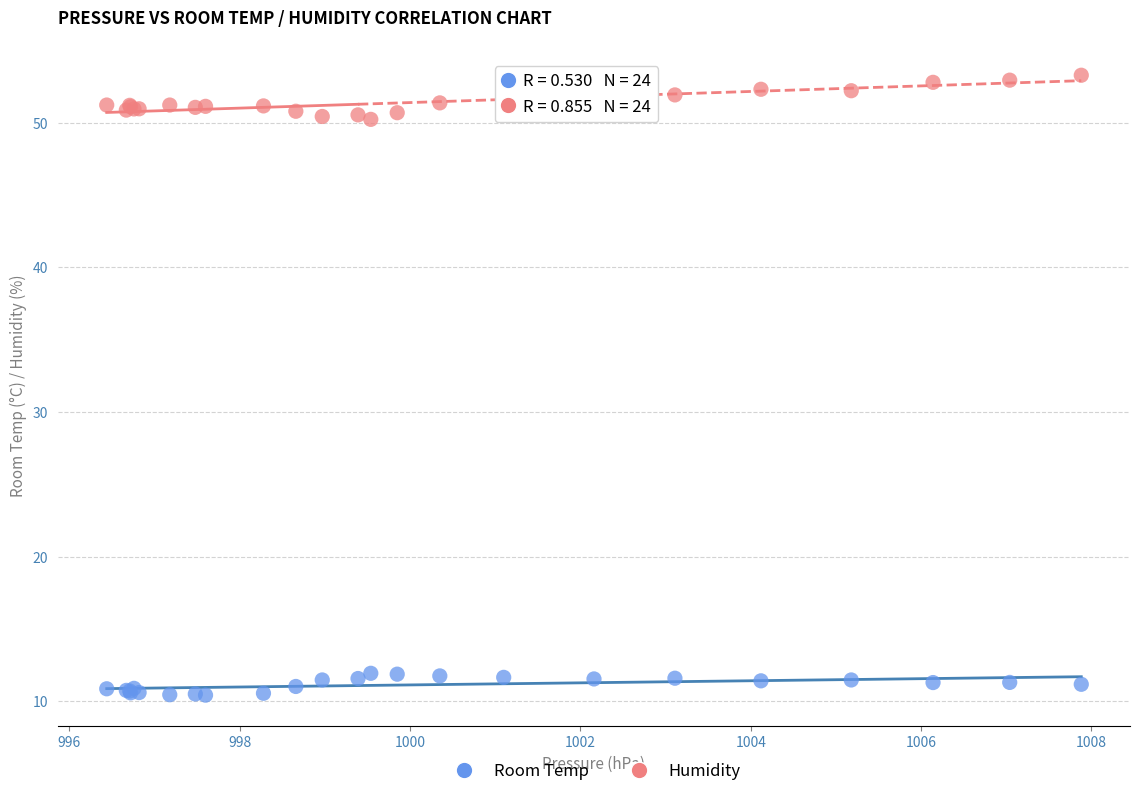

Which series contains the highest Y value?

Humidity